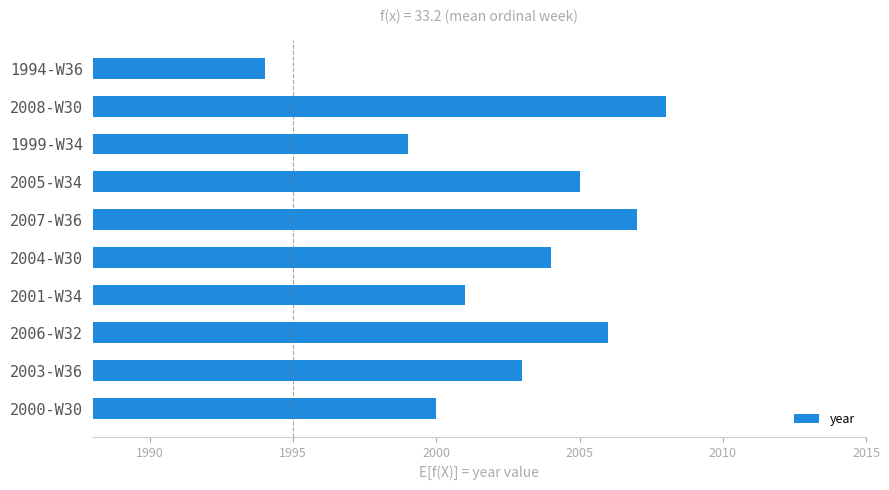

The value at 2008-W30 is 1153. True or false?

False